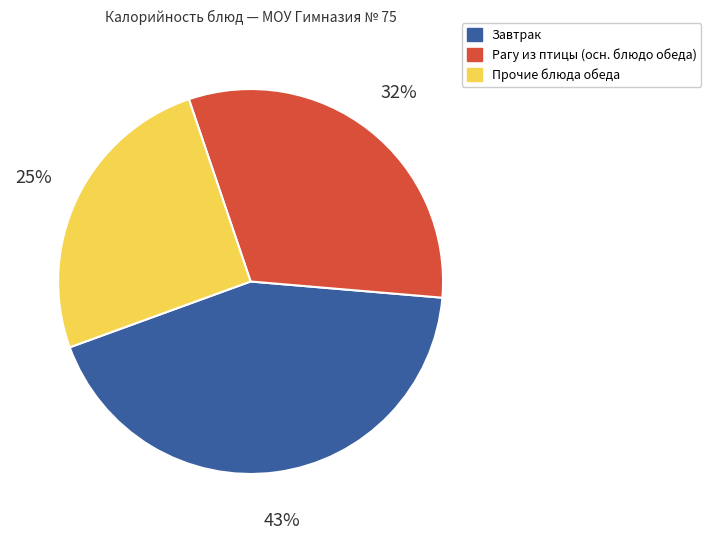

Is there any slice that represents more than half of the pie?

No